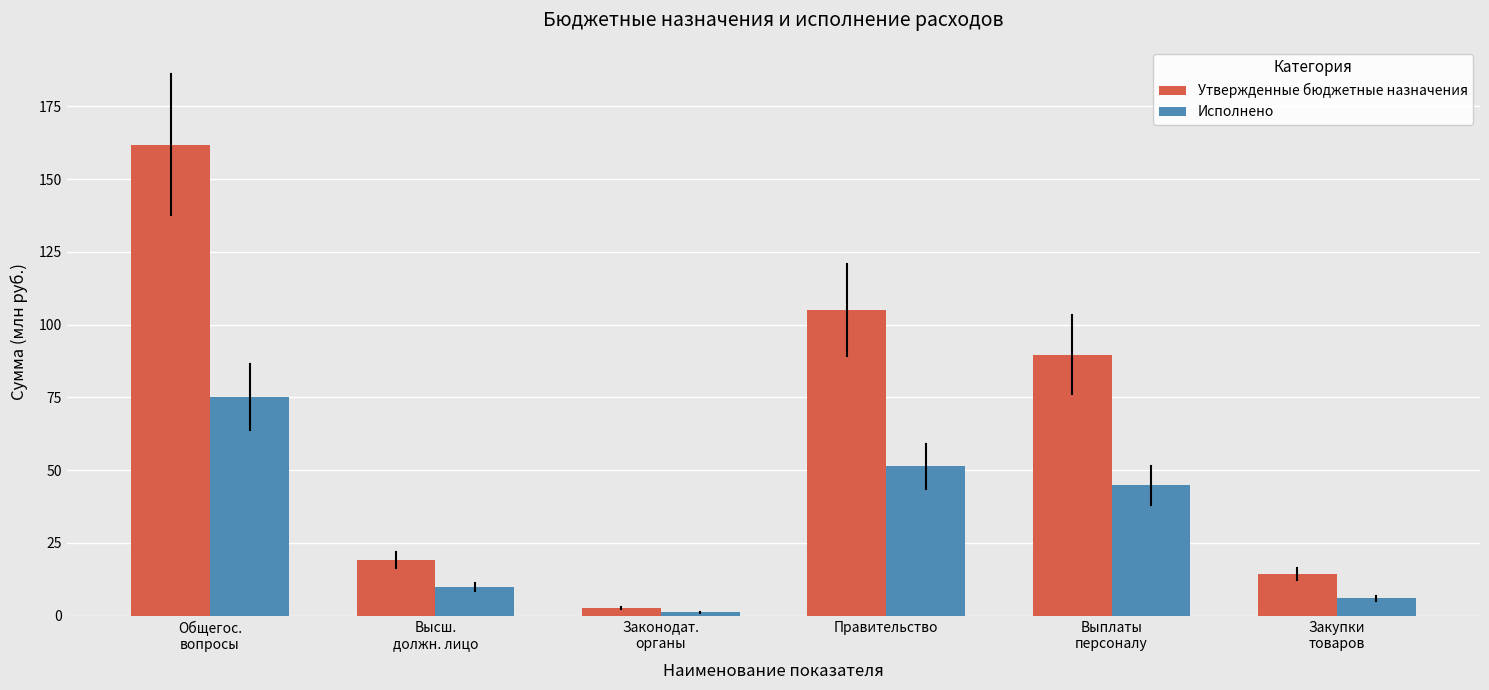

Reading left to right, list all the values displayed in this chart.

Утвержденные бюджетные назначения: Общегос.
вопросы=161.9	Высш.
должн. лицо=19.1	Законодат.
органы=2.6	Правительство=105.0	Выплаты
персоналу=89.7	Закупки
товаров=14.3
Исполнено: Общегос.
вопросы=75.2	Высш.
должн. лицо=9.9	Законодат.
органы=1.1	Правительство=51.3	Выплаты
персоналу=44.8	Закупки
товаров=5.9